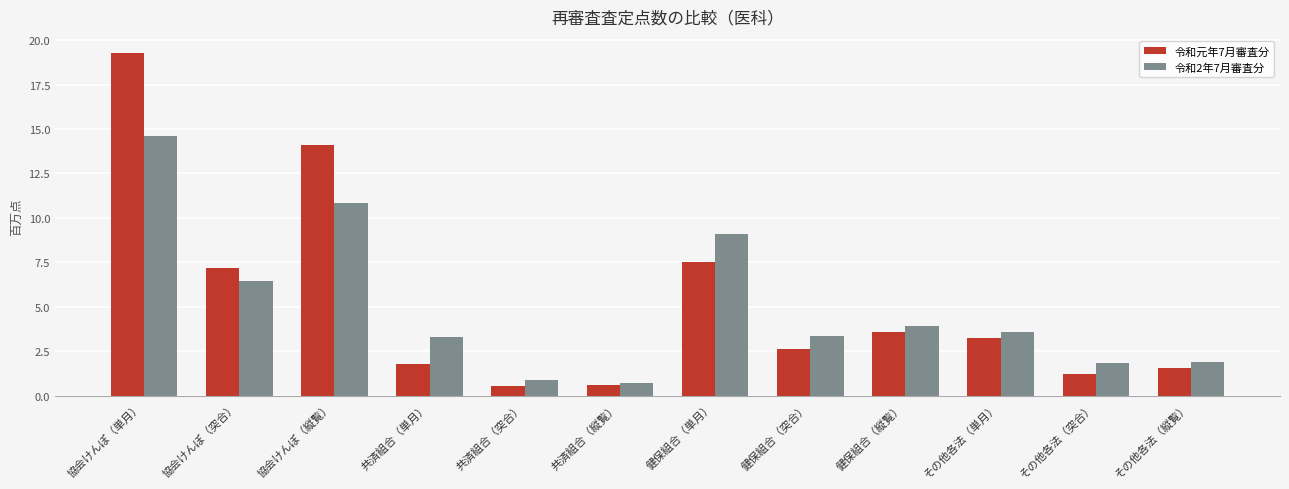

How many bars are there in total?

24